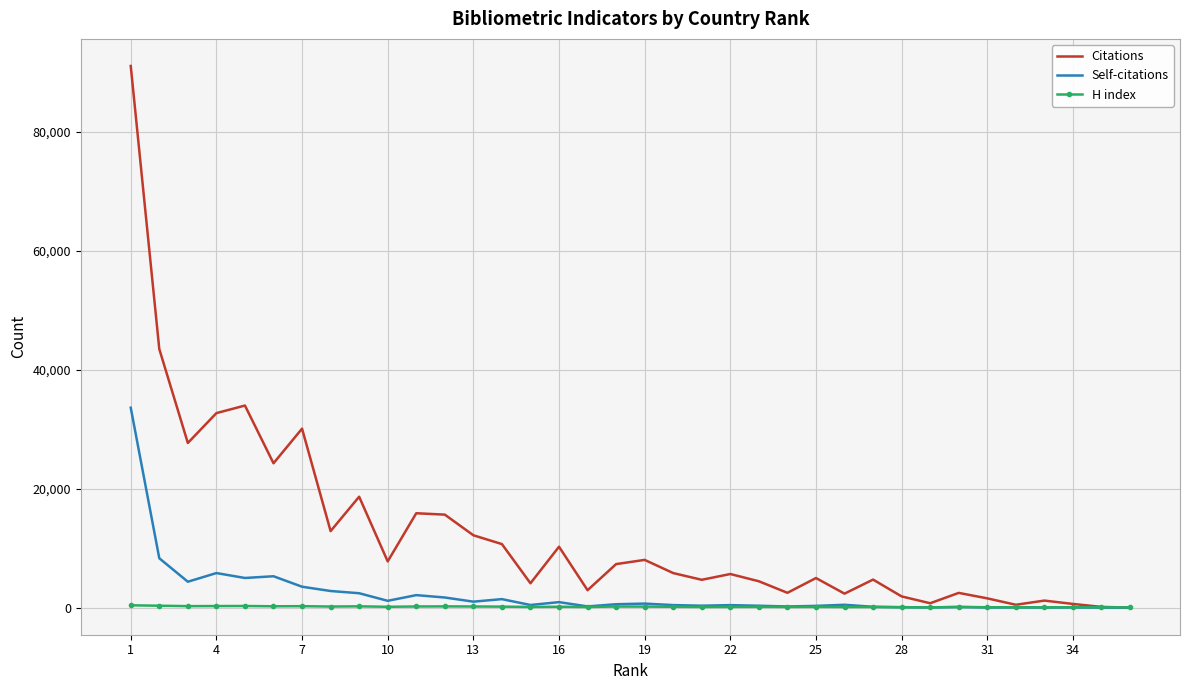

Which series has the widest spread of values?

Citations